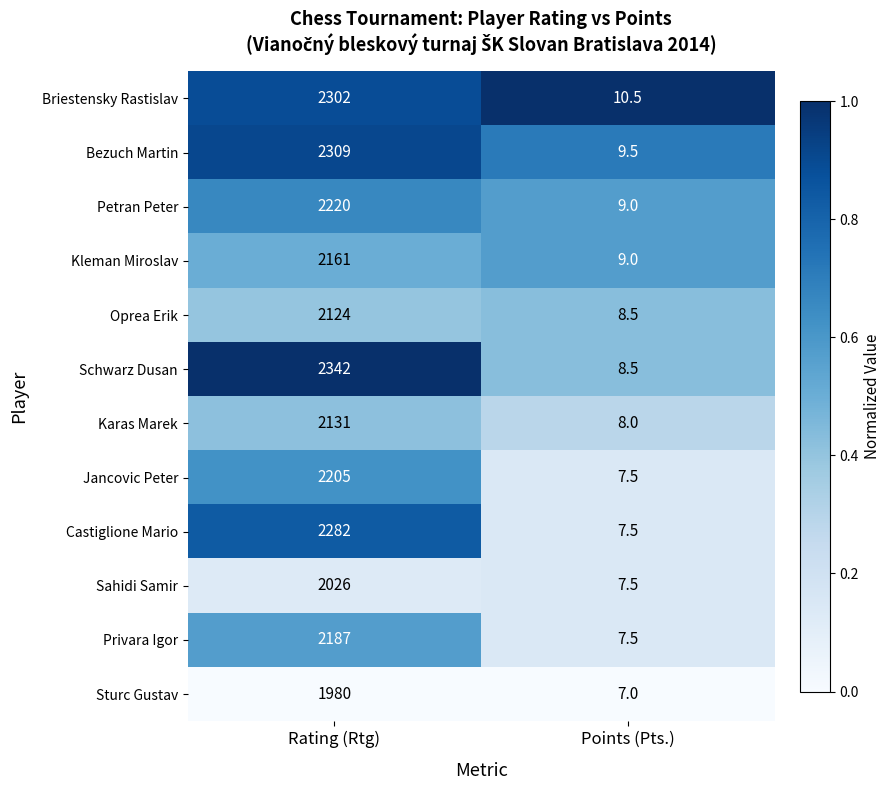

What is the total value across all series at Points (Pts.)?

100.0